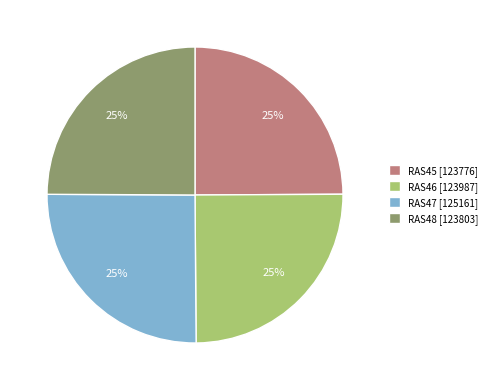

To the nearest percent, what portion does RAS45 [123776] represent?

25%